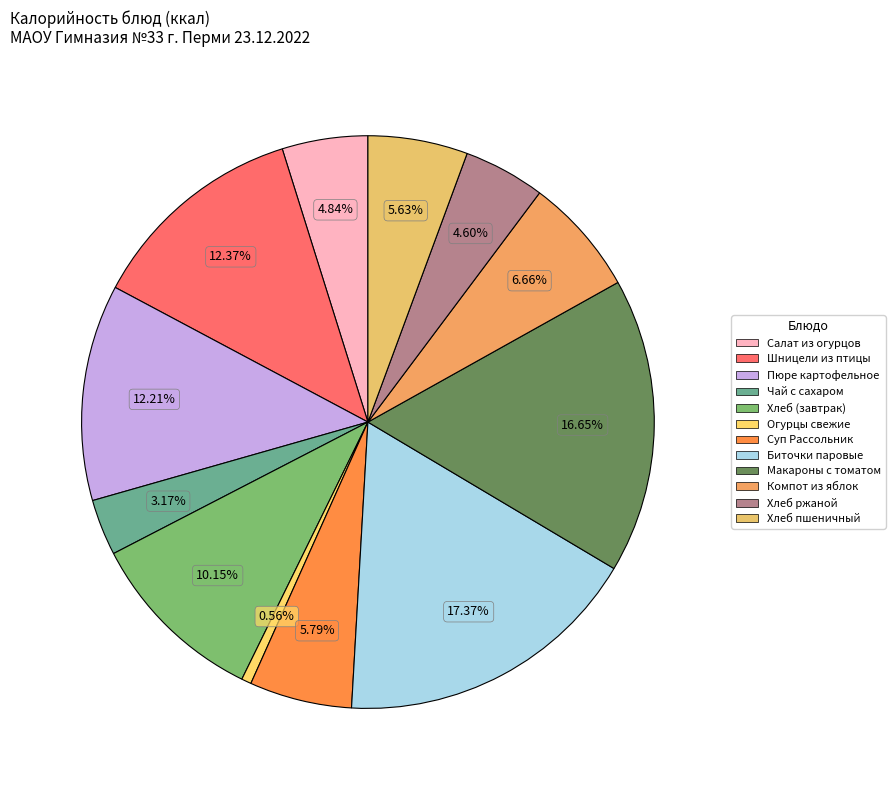

Does any single category account for the majority?

No